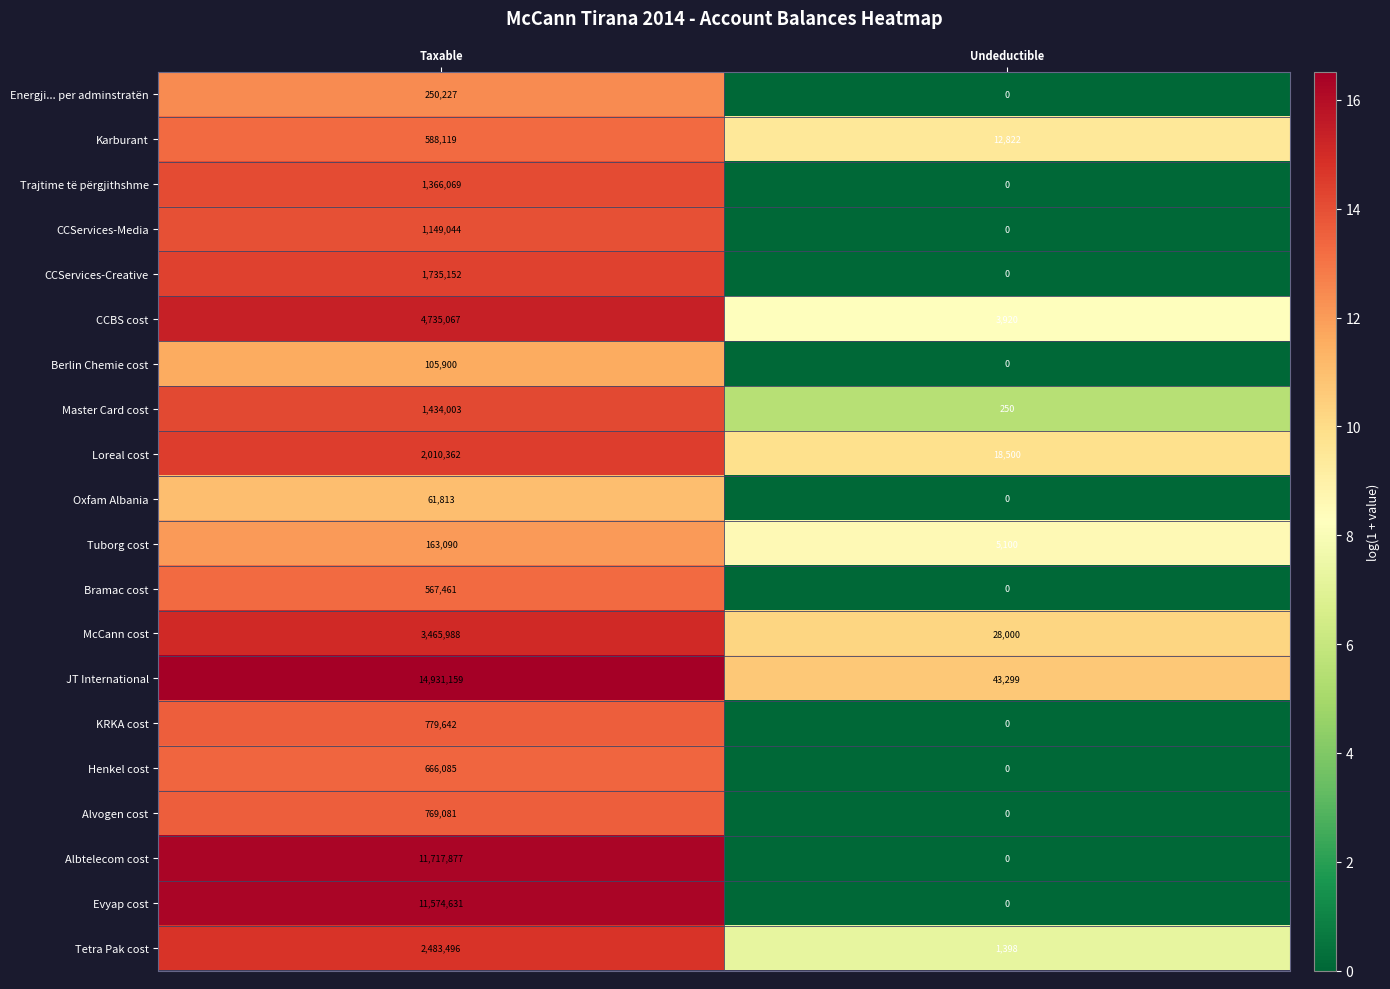

The Evyap cost series shows 0 at Undeductible. True or false?

True